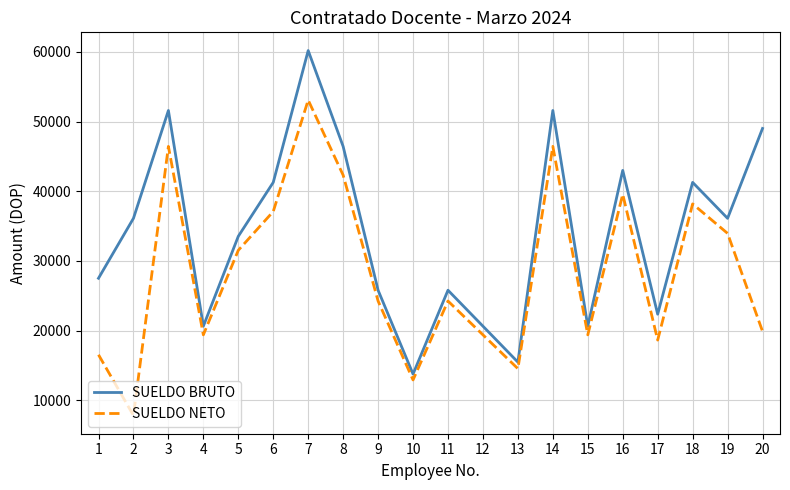

True or false: SUELDO BRUTO and SUELDO NETO intersect in this chart.

False